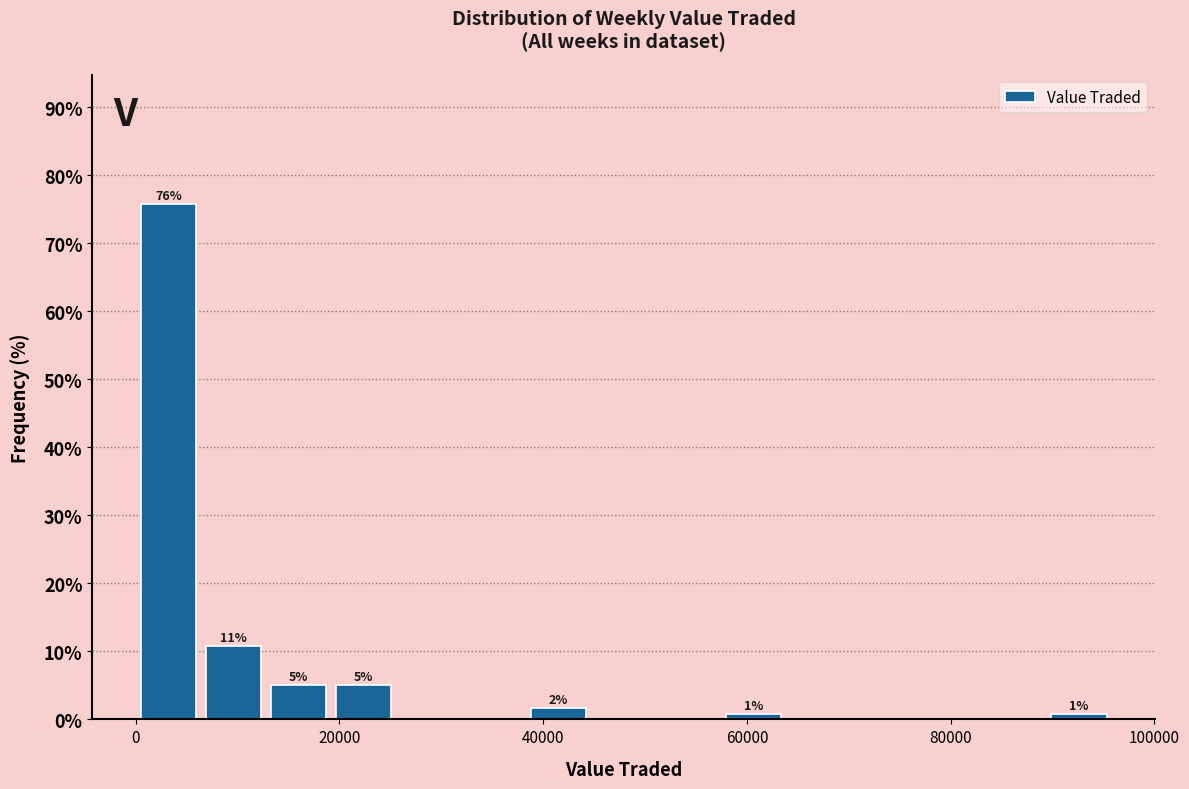

Around what value on the x-axis is the tallest bar? Give the approximate position of its centre, as read against the axis.

4000